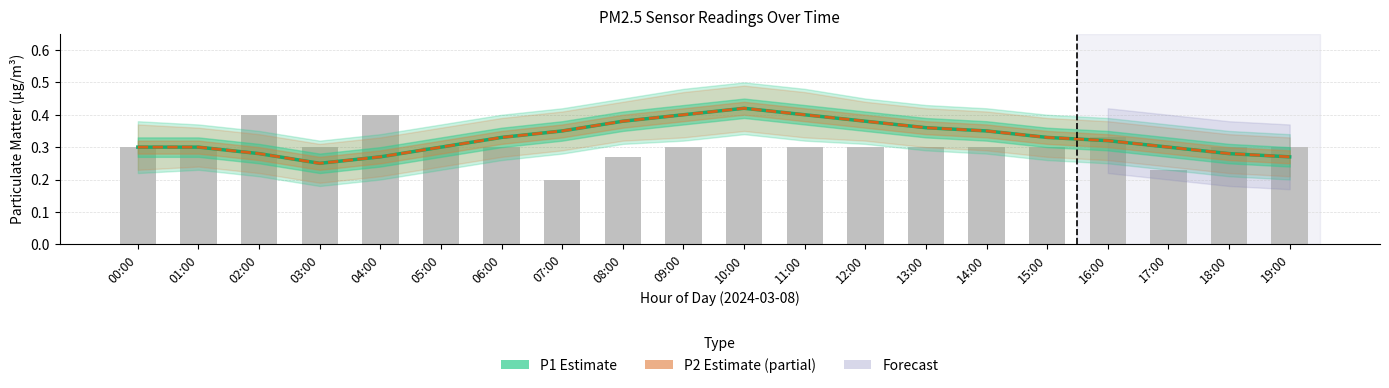

Which has a higher value, 11:00 or 00:00?

11:00